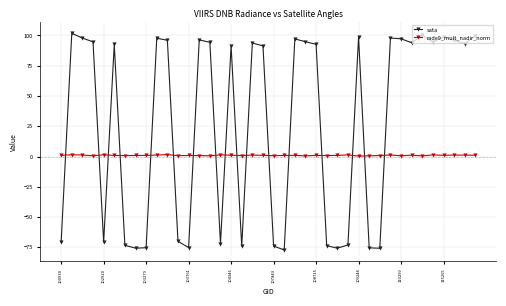

Rank the series by their average value, from lowest to highest.

rade9_mult_nadir_norm, sata